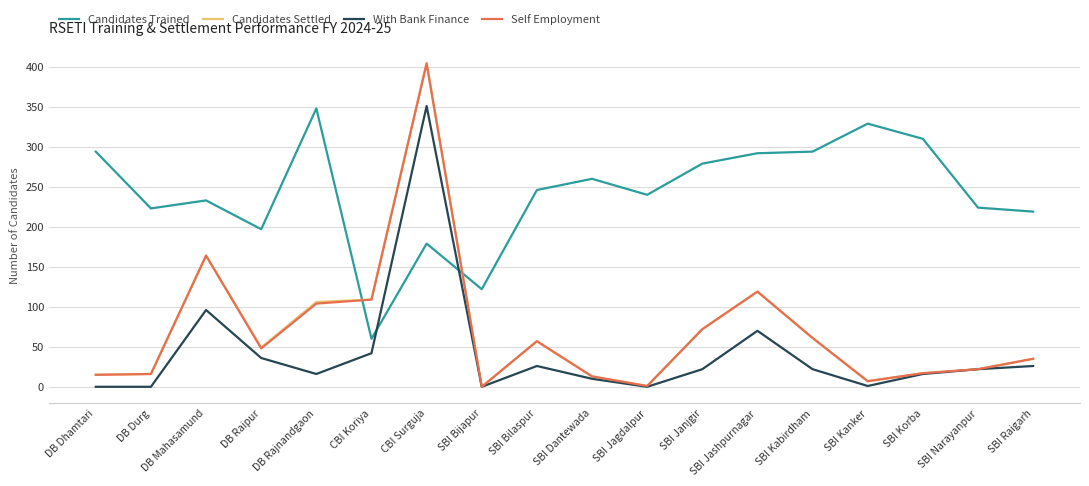

True or false: Candidates Trained and With Bank Finance cross at least once.

True